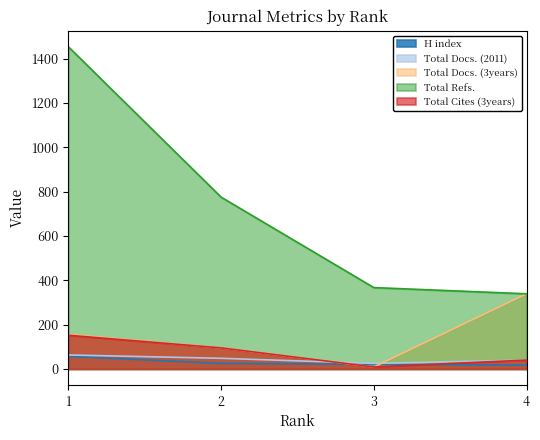

How many lines are shown in the chart?

5